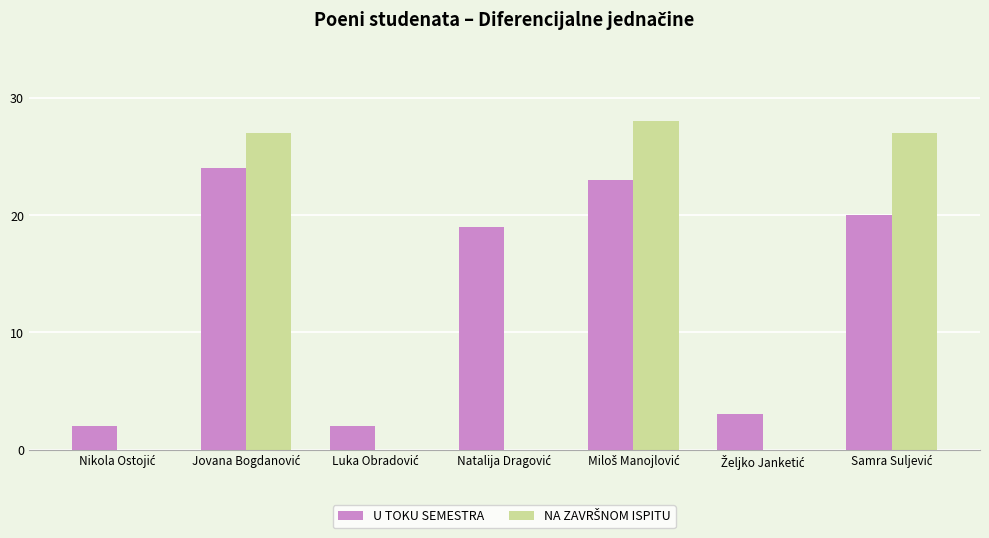

What is the greatest value displayed?

28